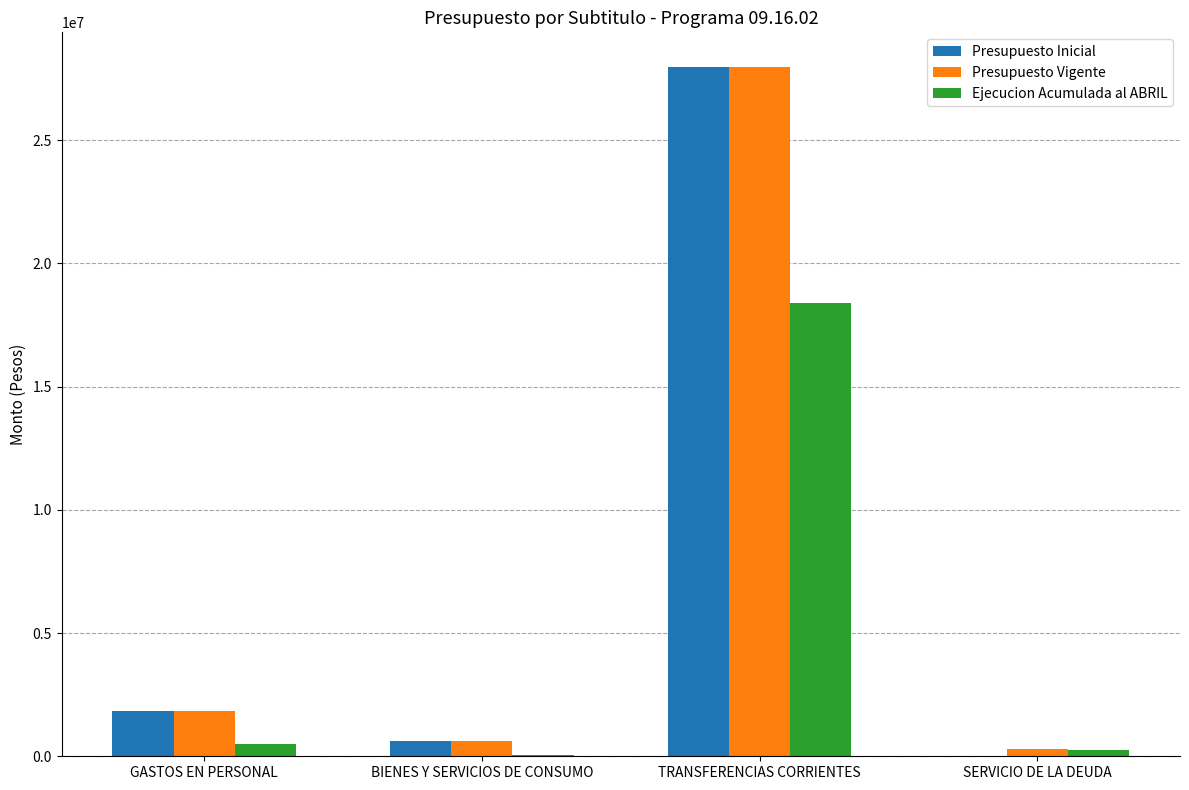

Is the value of Presupuesto Inicial at SERVICIO DE LA DEUDA greater than the value of Presupuesto Vigente at BIENES Y SERVICIOS DE CONSUMO?

No